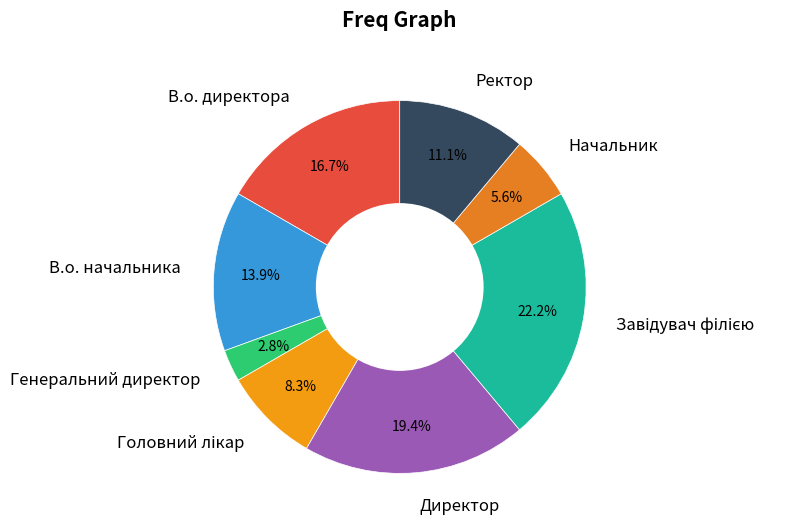

How many segments does this pie chart have?

8